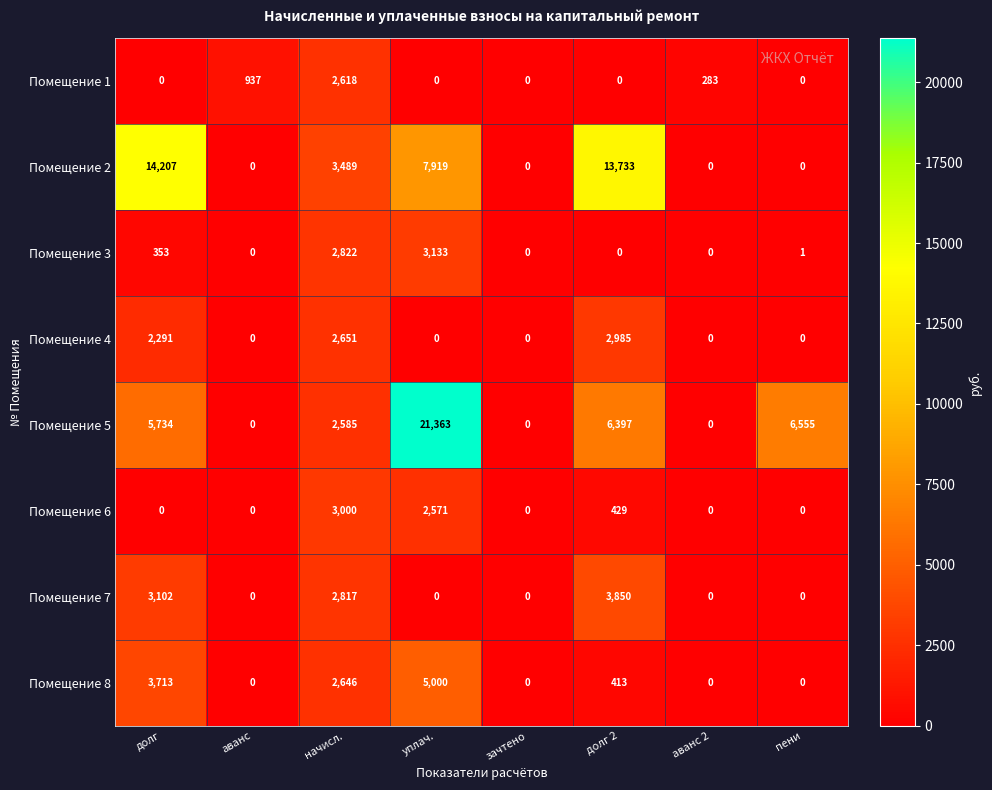

Between долг and уплач., which series saw the biggest shift?

Помещение 5